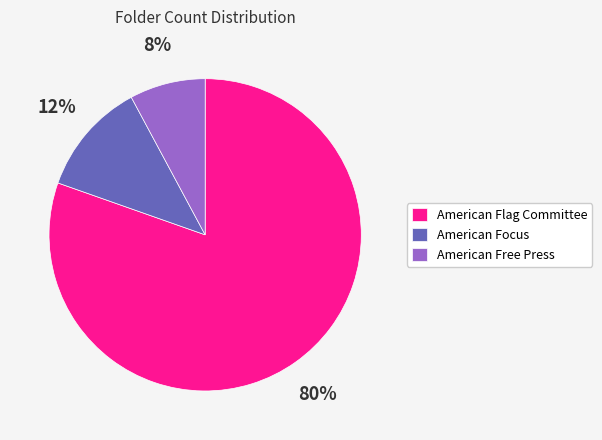

Between American Flag Committee and American Free Press, which is larger?

American Flag Committee